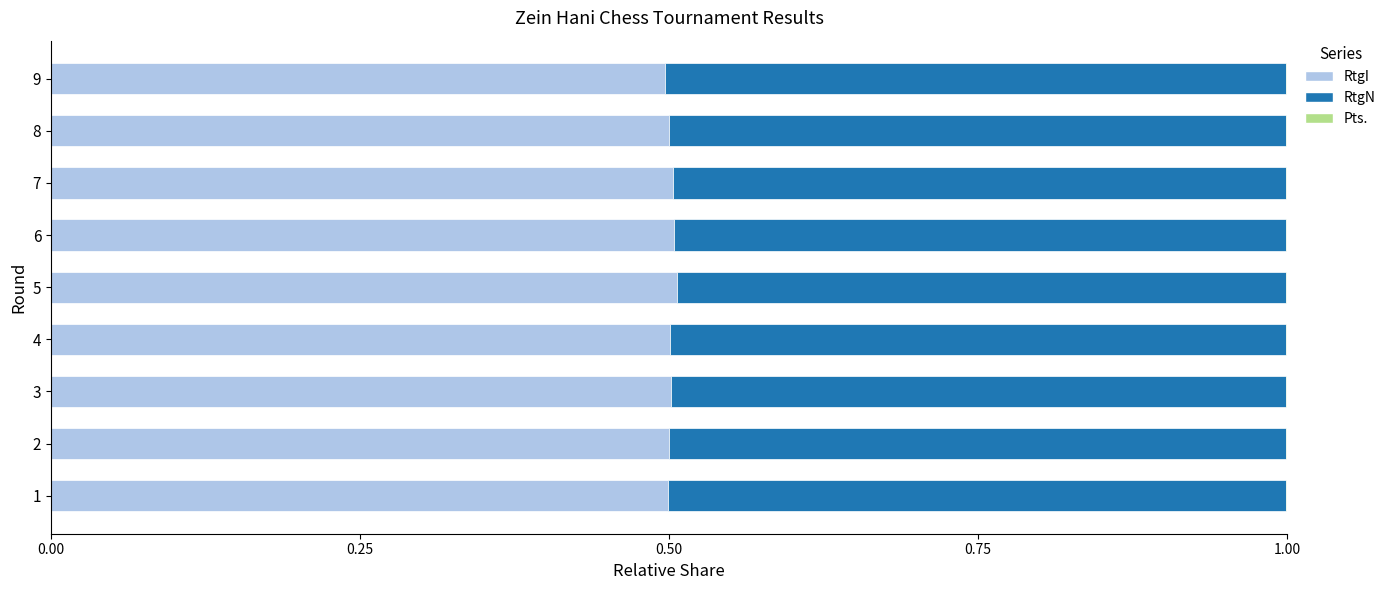

What is the maximum value for RtgI?

0.5